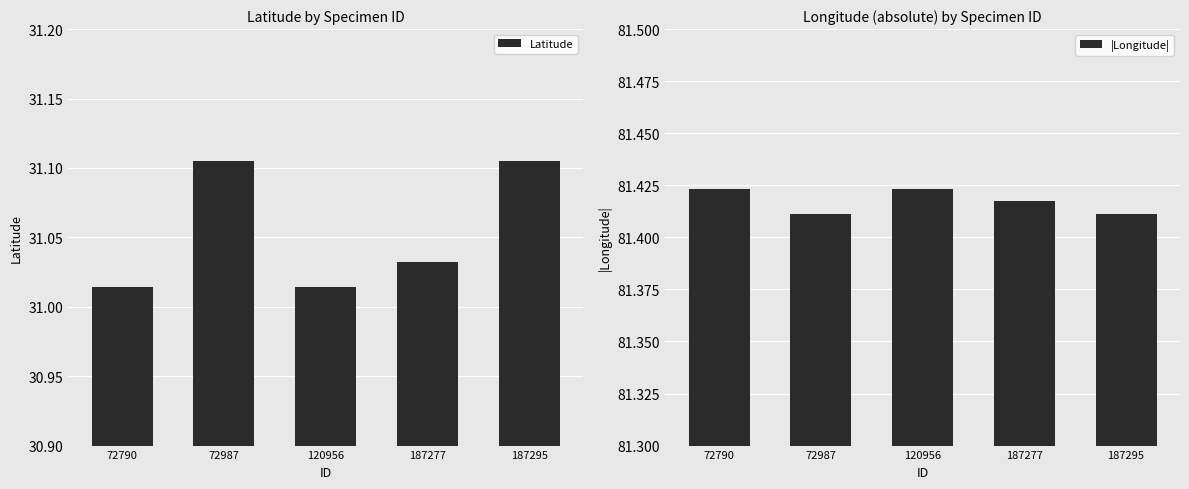

Reading left to right, transcribe all the data shown in this chart.

Latitude: 31.0	31.1	31.0	31.0	31.1
|Longitude|: 81.4	81.4	81.4	81.4	81.4